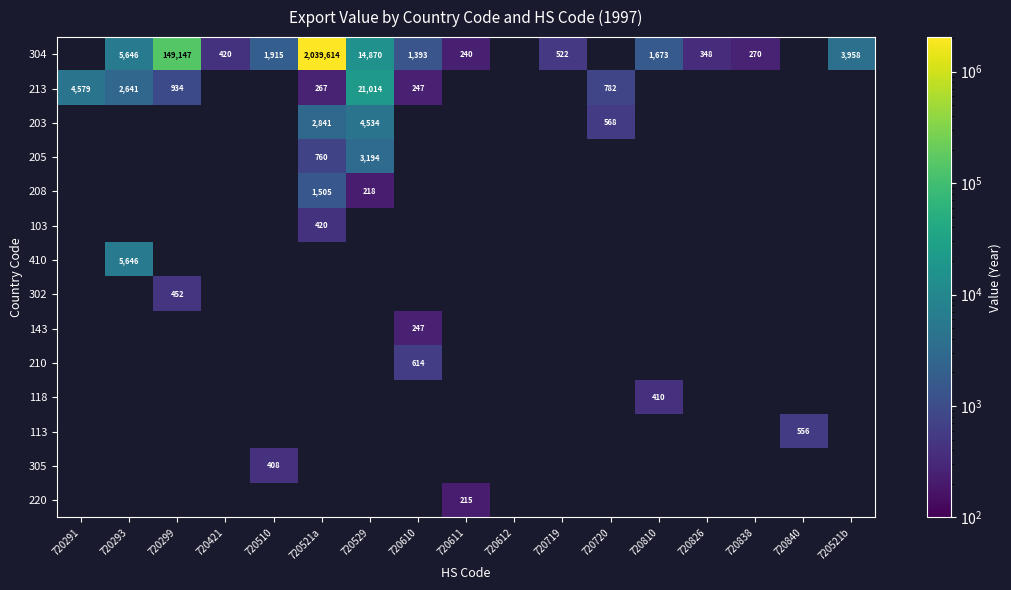

The 103 series shows 420 at 720521a. True or false?

True